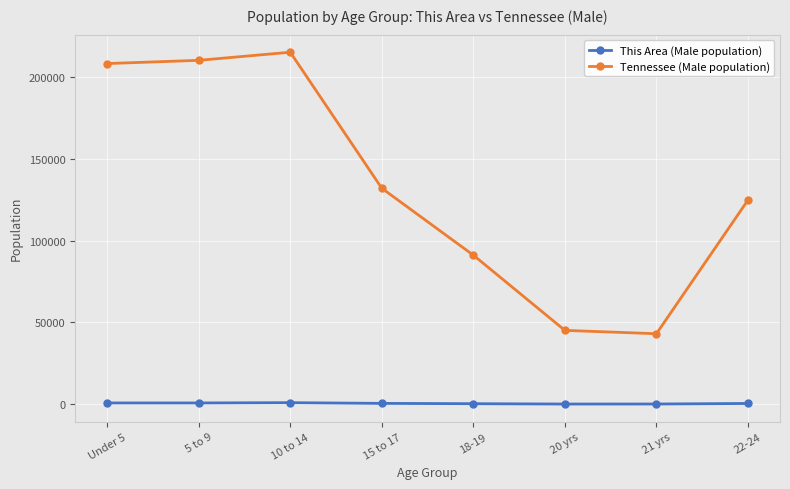

List the labels in order of Tennessee (Male population) value, largest first.

10 to 14, 5 to 9, Under 5, 15 to 17, 22-24, 18-19, 20 yrs, 21 yrs